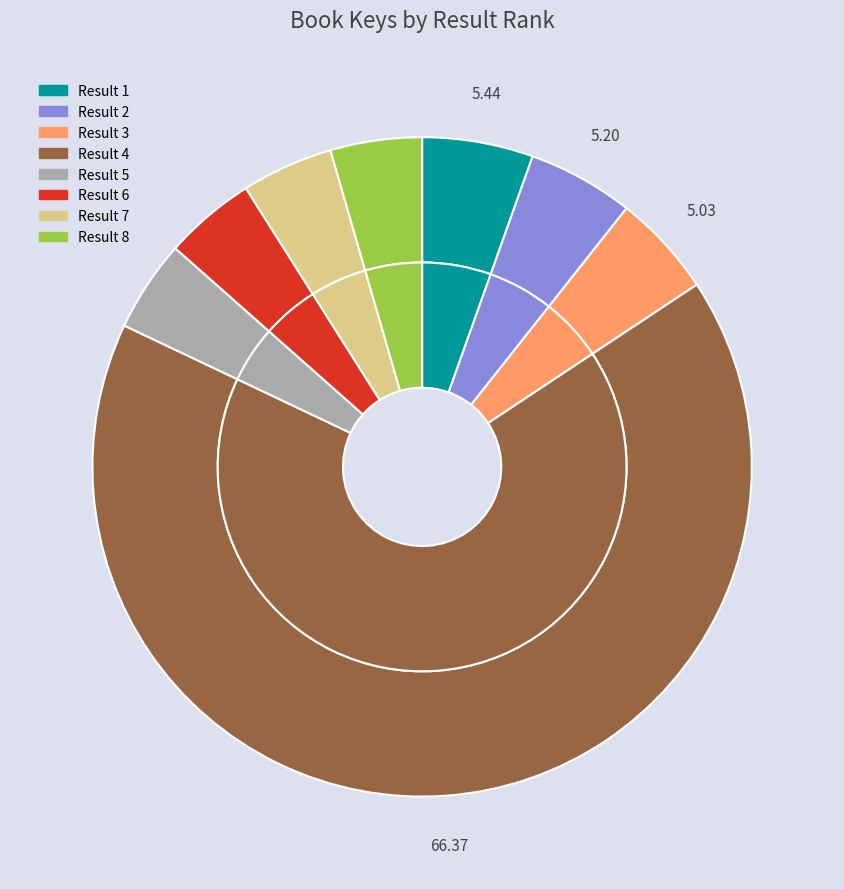

How many segments does this pie chart have?

8